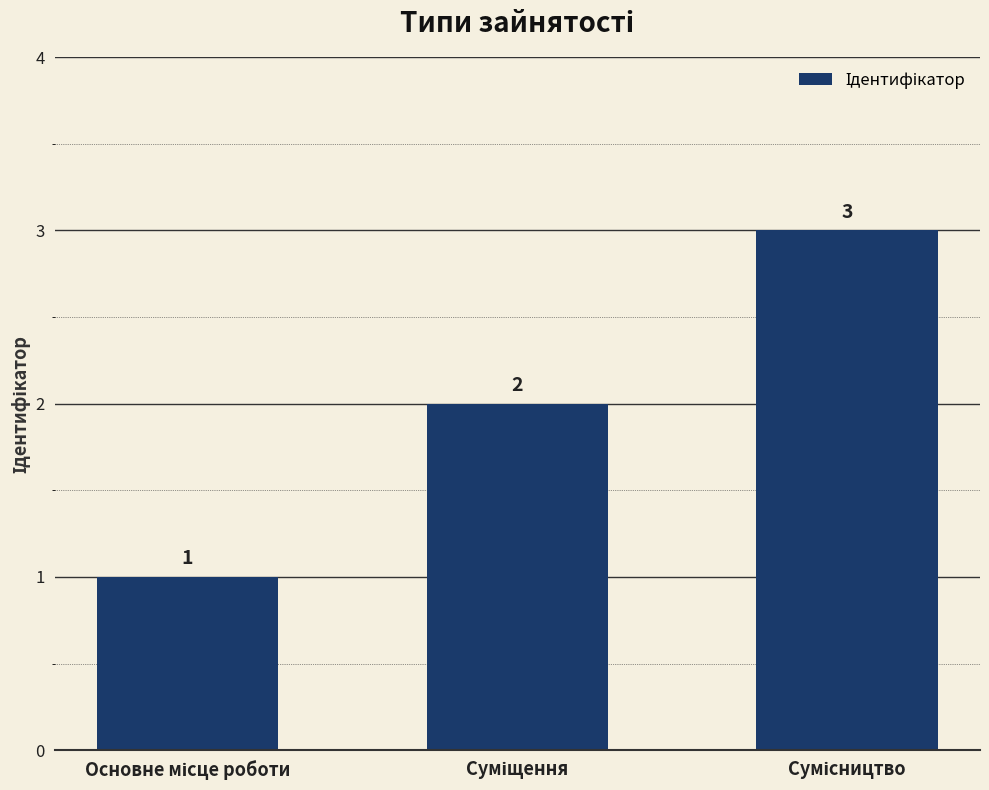

Reading left to right, extract all data points from this chart.

1	2	3